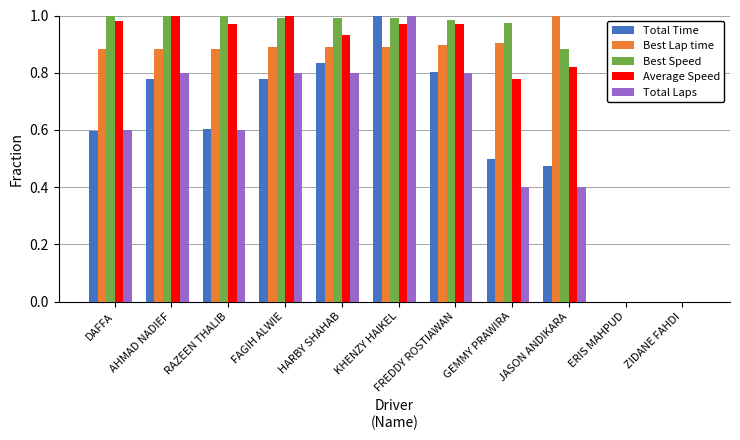

The Best Speed series shows 0.0 at ERIS MAHPUD. True or false?

True